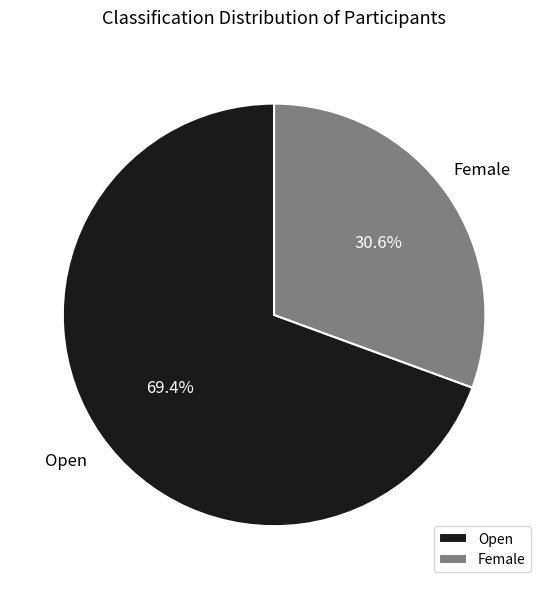

The Female slice represents 31% of the pie. True or false?

True